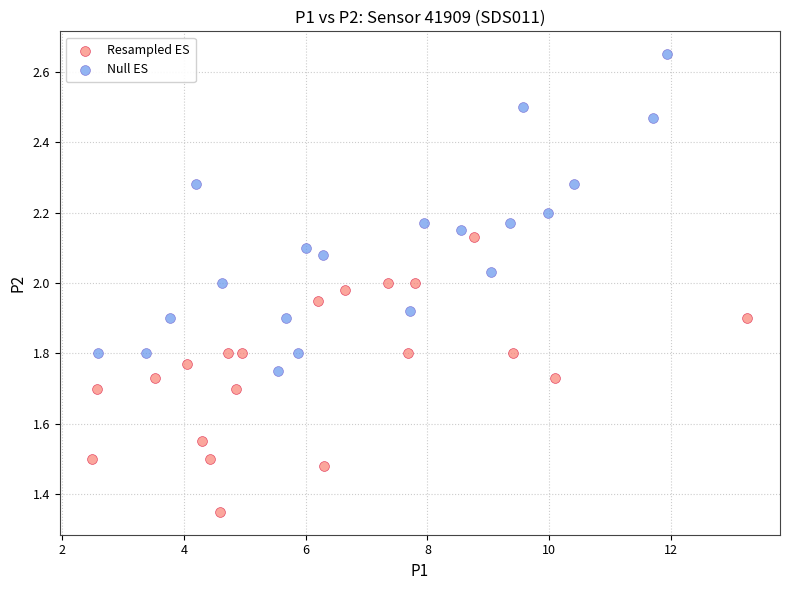

Which series reaches the minimum Y coordinate?

Resampled ES